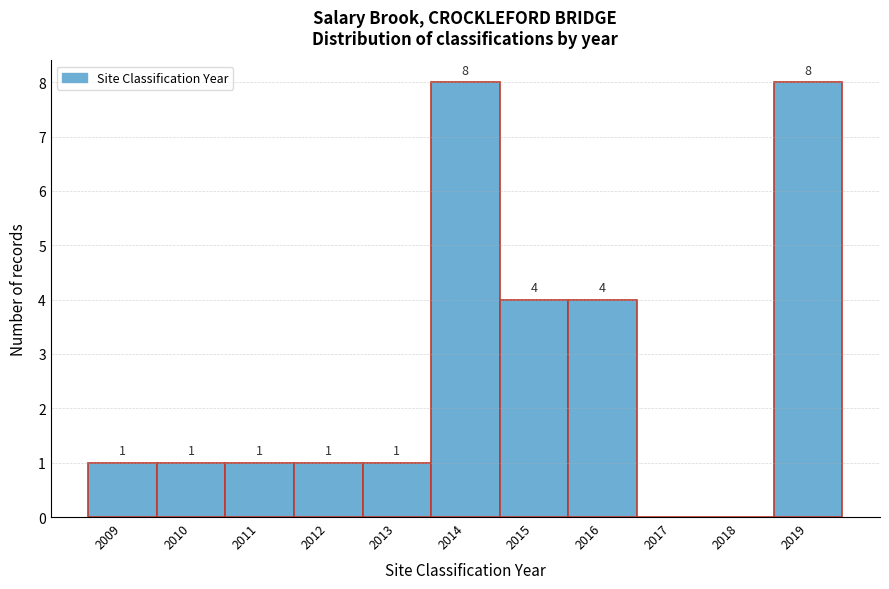

Reading right to left, what are all the values shown in this chart?

2019=8	2018=0	2017=0	2016=4	2015=4	2014=8	2013=1	2012=1	2011=1	2010=1	2009=1